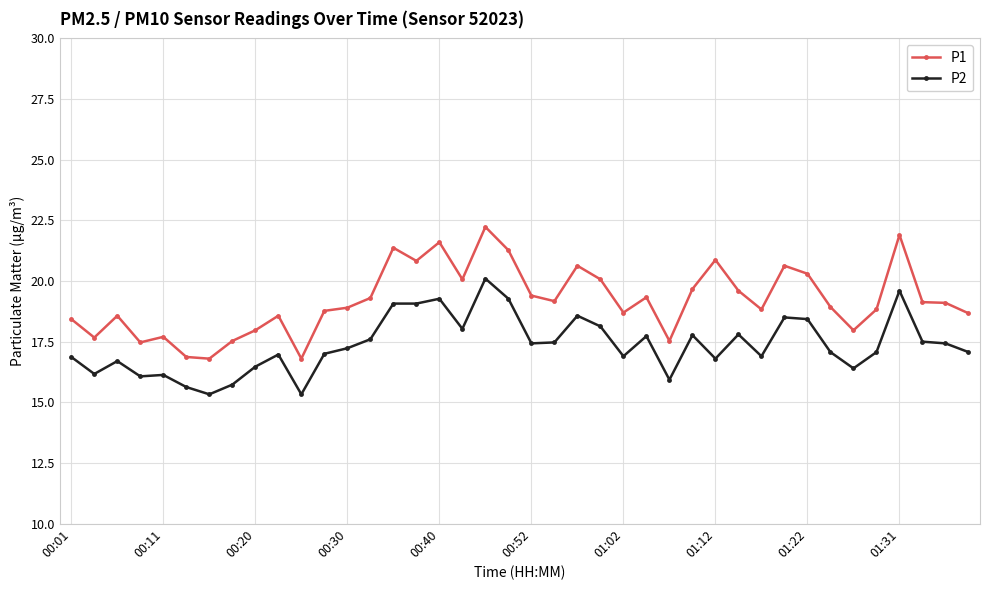

Which series has the largest range (max minus min)?

P1